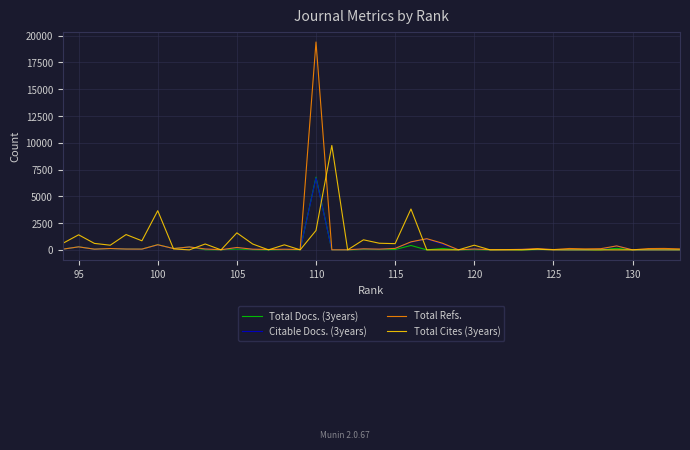

Is it true that Total Cites (3years) equals -4278 at 90?

False